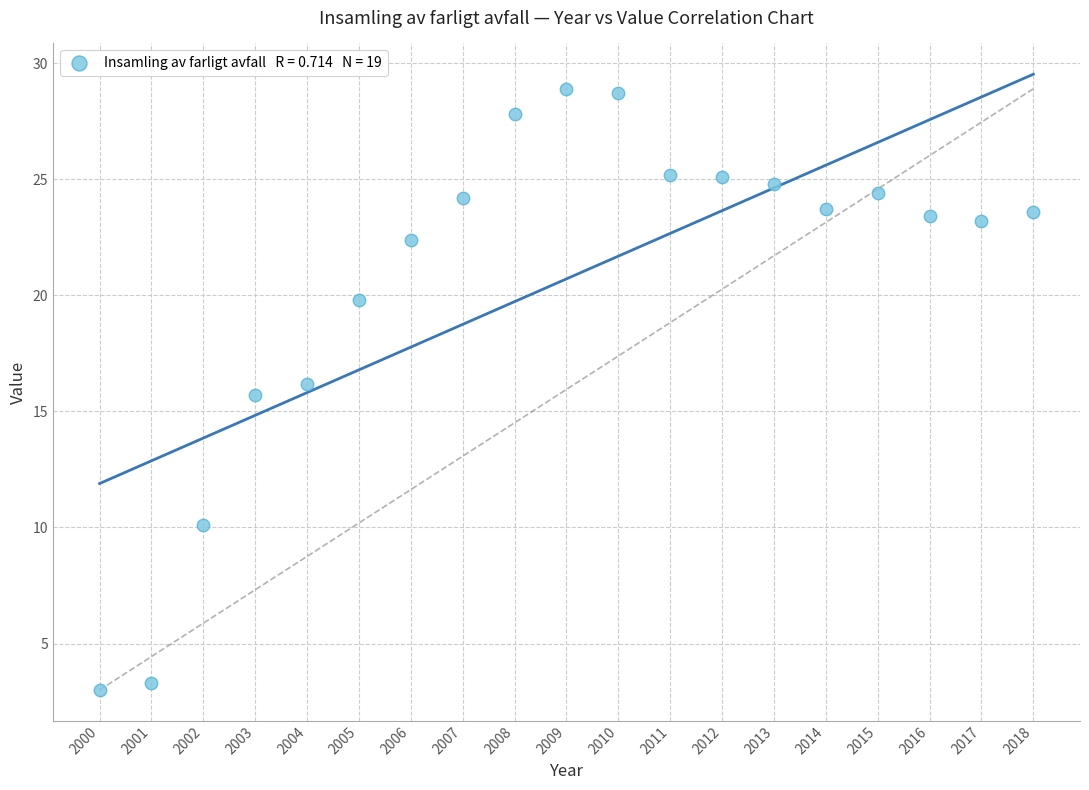

What is the range of Y values (max minus min)?

25.9